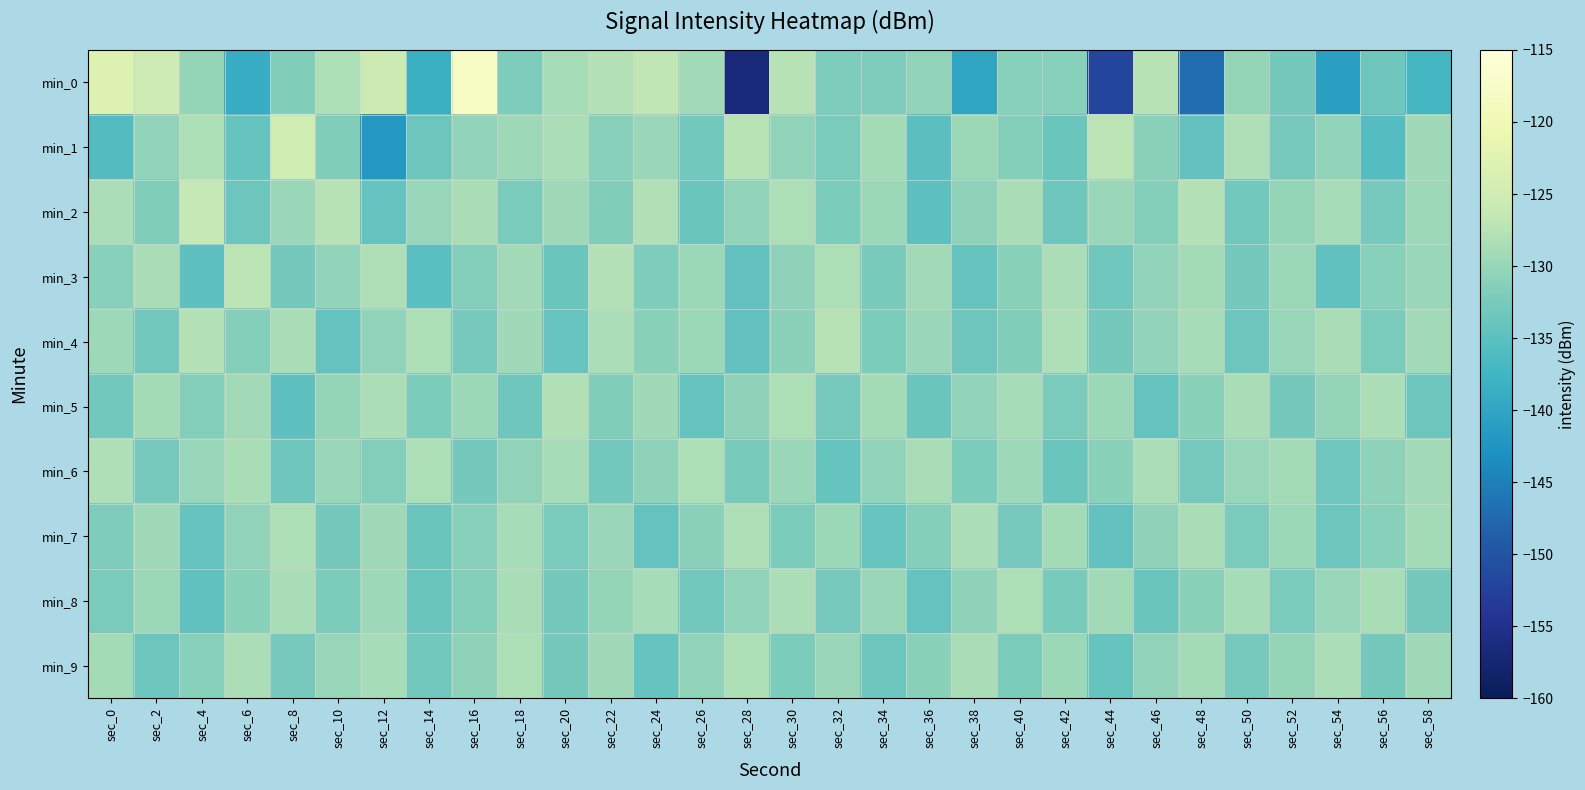

Reading left to right, what are all the values shown in this chart?

min_0: sec_0=-123.1	sec_2=-125.3	sec_4=-130.2	sec_6=-138.9	sec_8=-131.7	sec_10=-128.3	sec_12=-125.4	sec_14=-138.4	sec_16=-118.1	sec_18=-132.0	sec_20=-128.8	sec_22=-127.7	sec_24=-126.9	sec_26=-129.2	sec_28=-156.8	sec_30=-127.5	sec_32=-132.0	sec_34=-132.0	sec_36=-130.5	sec_38=-140.0	sec_40=-131.3	sec_42=-131.3	sec_44=-152.0	sec_46=-127.5	sec_48=-146.9	sec_50=-130.2	sec_52=-132.9	sec_54=-140.9	sec_56=-133.3	sec_58=-137.0
min_1: sec_0=-135.9	sec_2=-130.6	sec_4=-128.3	sec_6=-134.1	sec_8=-125.1	sec_10=-131.8	sec_12=-141.9	sec_14=-133.5	sec_16=-130.4	sec_18=-129.5	sec_20=-128.5	sec_22=-131.2	sec_24=-129.8	sec_26=-133.1	sec_28=-127.4	sec_30=-130.6	sec_32=-132.3	sec_34=-128.9	sec_36=-135.2	sec_38=-129.7	sec_40=-131.5	sec_42=-133.8	sec_44=-127.2	sec_46=-130.9	sec_48=-134.5	sec_50=-128.1	sec_52=-132.7	sec_54=-130.3	sec_56=-135.6	sec_58=-129.4
min_2: sec_0=-128.4	sec_2=-131.7	sec_4=-126.3	sec_6=-133.5	sec_8=-129.8	sec_10=-127.6	sec_12=-134.2	sec_14=-130.1	sec_16=-128.7	sec_18=-132.4	sec_20=-129.3	sec_22=-131.8	sec_24=-127.9	sec_26=-133.7	sec_28=-130.5	sec_30=-128.2	sec_32=-132.1	sec_34=-129.6	sec_36=-134.8	sec_38=-130.7	sec_40=-128.6	sec_42=-133.3	sec_44=-129.9	sec_46=-131.4	sec_48=-127.8	sec_50=-133.0	sec_52=-130.2	sec_54=-128.8	sec_56=-132.6	sec_58=-129.5
min_3: sec_0=-131.2	sec_2=-128.6	sec_4=-134.7	sec_6=-127.3	sec_8=-132.9	sec_10=-130.4	sec_12=-128.1	sec_14=-135.3	sec_16=-131.6	sec_18=-129.2	sec_20=-133.8	sec_22=-127.7	sec_24=-131.9	sec_26=-129.6	sec_28=-134.4	sec_30=-130.8	sec_32=-128.3	sec_34=-132.5	sec_36=-129.1	sec_38=-134.1	sec_40=-131.0	sec_42=-128.5	sec_44=-133.2	sec_46=-130.6	sec_48=-128.9	sec_50=-132.8	sec_52=-129.7	sec_54=-134.6	sec_56=-131.3	sec_58=-129.8
min_4: sec_0=-129.5	sec_2=-133.1	sec_4=-127.8	sec_6=-131.4	sec_8=-128.7	sec_10=-134.3	sec_12=-130.6	sec_14=-128.2	sec_16=-132.7	sec_18=-129.3	sec_20=-133.9	sec_22=-128.4	sec_24=-131.1	sec_26=-129.7	sec_28=-134.5	sec_30=-130.9	sec_32=-127.6	sec_34=-132.2	sec_36=-129.8	sec_38=-133.4	sec_40=-131.7	sec_42=-128.1	sec_44=-132.9	sec_46=-130.3	sec_48=-128.8	sec_50=-133.6	sec_52=-130.1	sec_54=-128.6	sec_56=-132.4	sec_58=-129.2
min_5: sec_0=-133.0	sec_2=-128.9	sec_4=-131.6	sec_6=-129.2	sec_8=-134.8	sec_10=-130.2	sec_12=-128.5	sec_14=-132.1	sec_16=-129.7	sec_18=-133.3	sec_20=-128.0	sec_22=-131.8	sec_24=-129.4	sec_26=-134.0	sec_28=-130.7	sec_30=-128.3	sec_32=-132.6	sec_34=-129.0	sec_36=-133.7	sec_38=-130.5	sec_40=-128.8	sec_42=-132.3	sec_44=-129.6	sec_46=-134.2	sec_48=-131.1	sec_50=-128.7	sec_52=-132.8	sec_54=-130.2	sec_56=-128.4	sec_58=-133.5
min_6: sec_0=-128.1	sec_2=-132.7	sec_4=-130.1	sec_6=-128.6	sec_8=-133.4	sec_10=-129.9	sec_12=-131.6	sec_14=-128.3	sec_16=-132.9	sec_18=-130.5	sec_20=-128.8	sec_22=-133.1	sec_24=-130.7	sec_26=-128.2	sec_28=-132.5	sec_30=-129.8	sec_32=-134.1	sec_34=-130.4	sec_36=-128.7	sec_38=-132.2	sec_40=-129.5	sec_42=-133.8	sec_44=-131.0	sec_46=-128.5	sec_48=-132.6	sec_50=-130.1	sec_52=-128.9	sec_54=-133.2	sec_56=-130.8	sec_58=-129.1
min_7: sec_0=-131.9	sec_2=-129.4	sec_4=-134.0	sec_6=-130.6	sec_8=-128.2	sec_10=-132.8	sec_12=-129.3	sec_14=-133.7	sec_16=-131.2	sec_18=-128.8	sec_20=-132.4	sec_22=-129.8	sec_24=-134.3	sec_26=-130.9	sec_28=-128.1	sec_30=-132.1	sec_32=-129.6	sec_34=-133.9	sec_36=-131.5	sec_38=-128.4	sec_40=-132.7	sec_42=-129.0	sec_44=-134.4	sec_46=-130.7	sec_48=-128.6	sec_50=-132.3	sec_52=-129.7	sec_54=-133.6	sec_56=-131.3	sec_58=-128.9
min_8: sec_0=-132.3	sec_2=-129.7	sec_4=-134.6	sec_6=-131.0	sec_8=-128.6	sec_10=-132.2	sec_12=-129.5	sec_14=-133.8	sec_16=-131.4	sec_18=-128.7	sec_20=-132.9	sec_22=-130.2	sec_24=-128.8	sec_26=-133.1	sec_28=-130.6	sec_30=-128.4	sec_32=-132.6	sec_34=-129.9	sec_36=-134.2	sec_38=-130.8	sec_40=-128.3	sec_42=-132.5	sec_44=-129.1	sec_46=-133.7	sec_48=-131.1	sec_50=-128.8	sec_52=-132.4	sec_54=-130.0	sec_56=-128.7	sec_58=-132.8
min_9: sec_0=-129.0	sec_2=-133.6	sec_4=-131.2	sec_6=-128.5	sec_8=-132.7	sec_10=-130.1	sec_12=-128.8	sec_14=-133.1	sec_16=-130.7	sec_18=-128.2	sec_20=-132.8	sec_22=-129.4	sec_24=-134.0	sec_26=-130.6	sec_28=-128.3	sec_30=-132.1	sec_32=-129.8	sec_34=-133.5	sec_36=-131.1	sec_38=-128.6	sec_40=-132.2	sec_42=-129.7	sec_44=-134.1	sec_46=-130.5	sec_48=-128.9	sec_50=-132.7	sec_52=-130.2	sec_54=-128.5	sec_56=-132.9	sec_58=-129.3